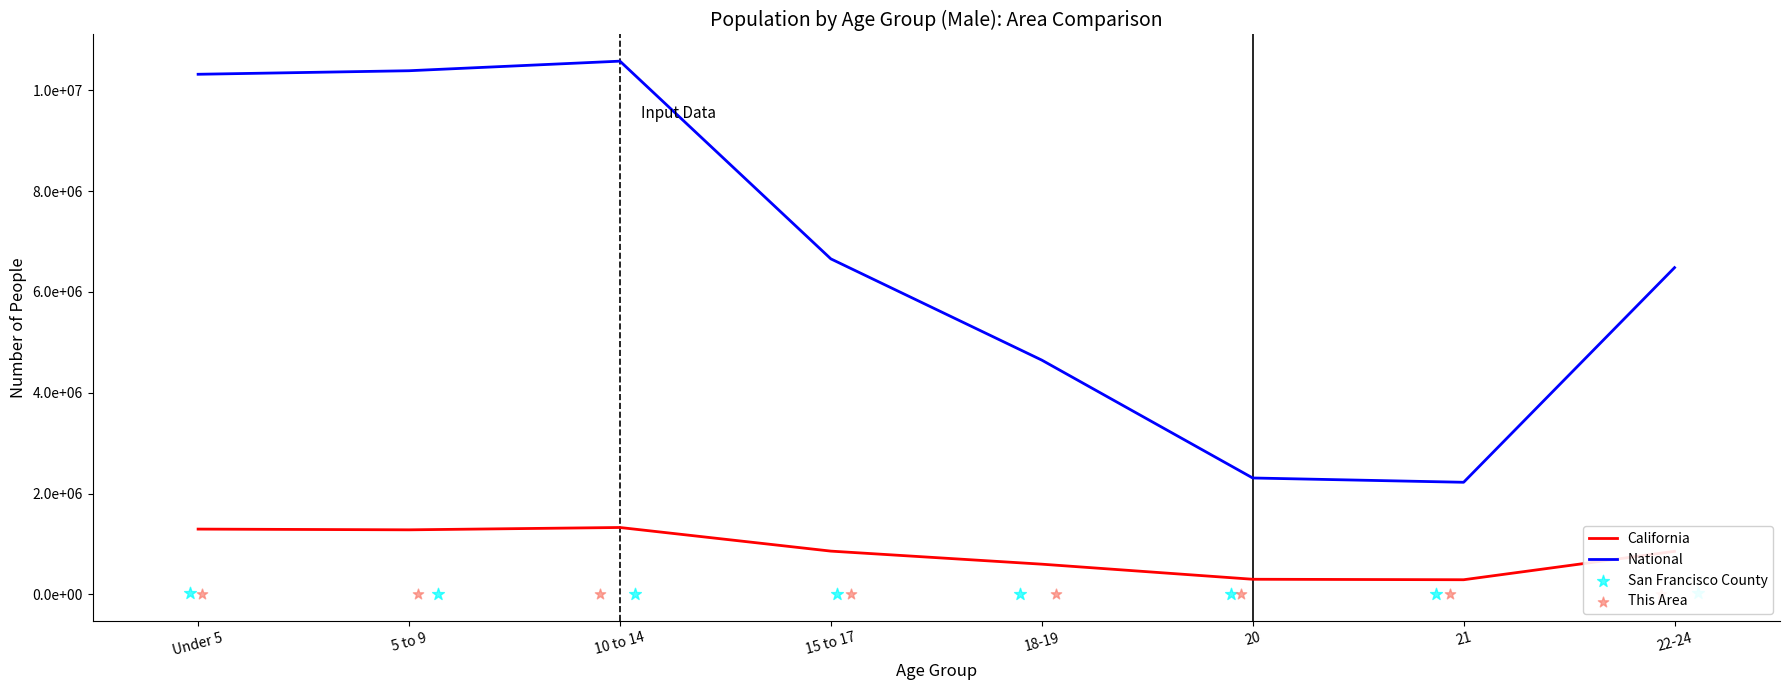

Is the value of This Area at 20 greater than the value of San Francisco County at 15 to 17?

No